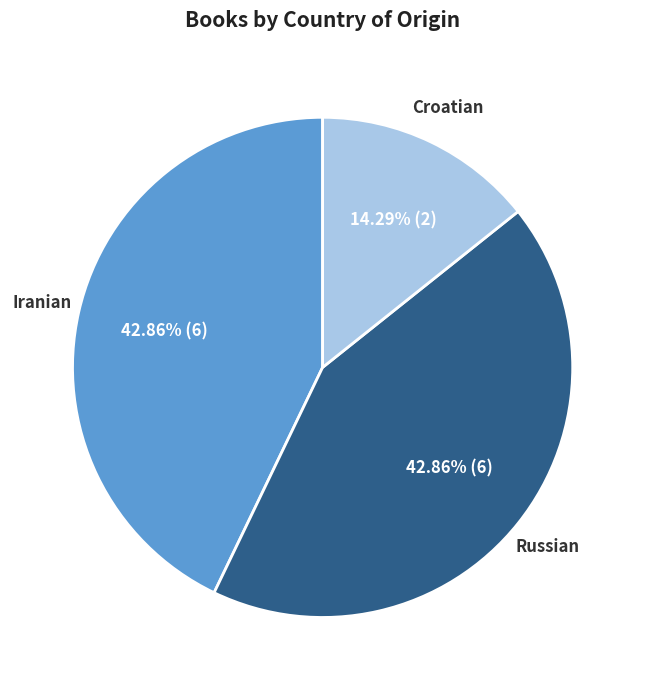

The Croatian slice represents 23% of the pie. True or false?

False